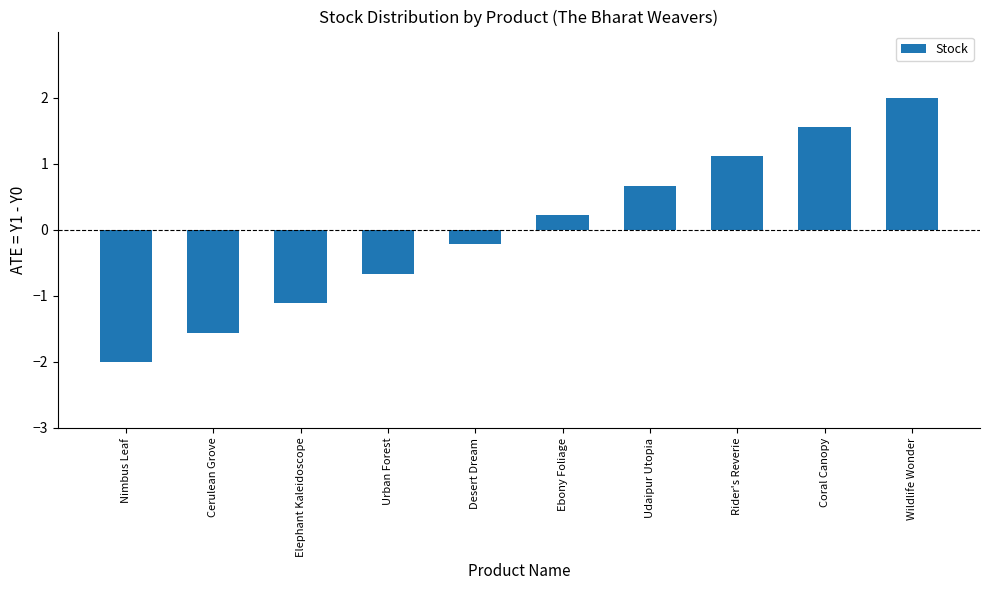

Reading left to right, what are all the values shown in this chart?

Nimbus Leaf=-2.0	Cerulean Grove=-1.6	Elephant Kaleidoscope=-1.1	Urban Forest=-0.7	Desert Dream=-0.2	Ebony Foliage=0.2	Udaipur Utopia=0.7	Rider's Reverie=1.1	Coral Canopy=1.6	Wildlife Wonder=2.0